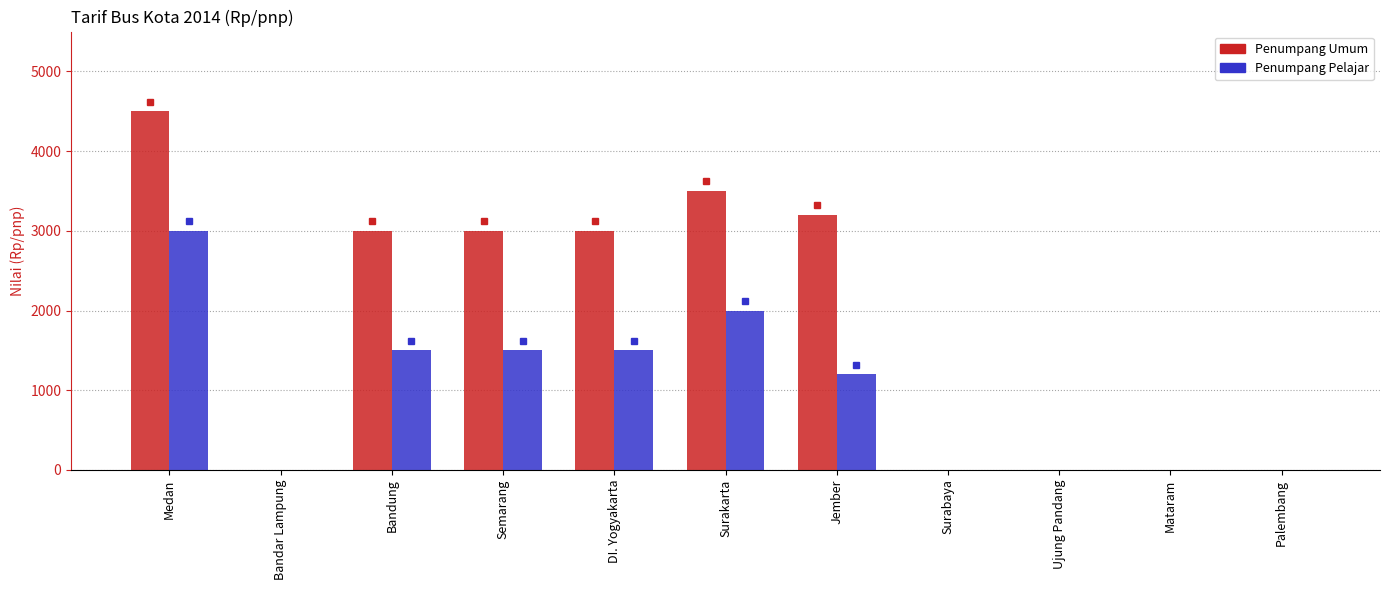

The value of Penumpang Pelajar at Bandar Lampung is 0. True or false?

True